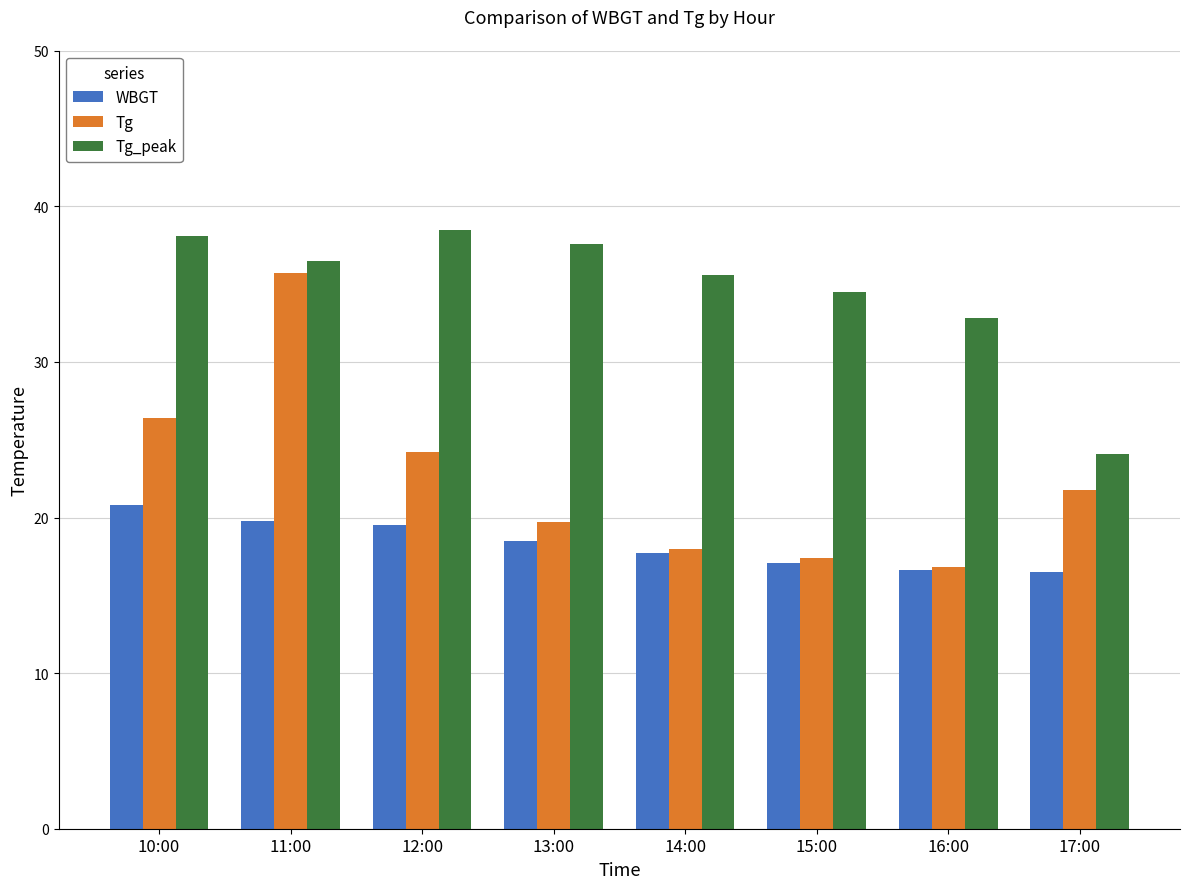

What are all the series names shown in the legend?

WBGT, Tg, Tg_peak